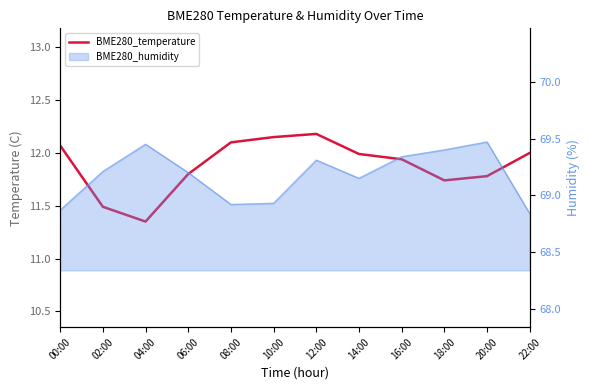

What is the difference between the values at 18:00 and 12:00?

0.4